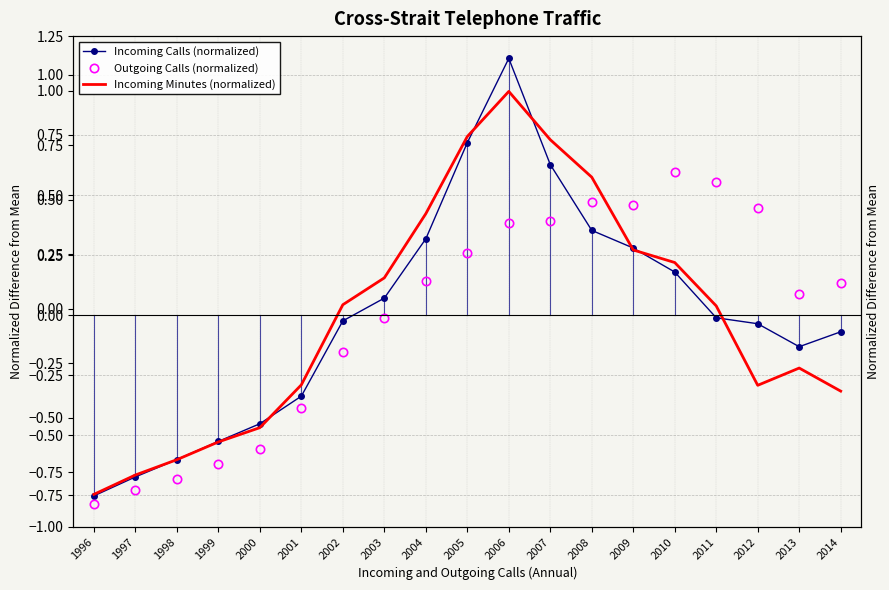

At which category is the sum across all series the highest?

2006